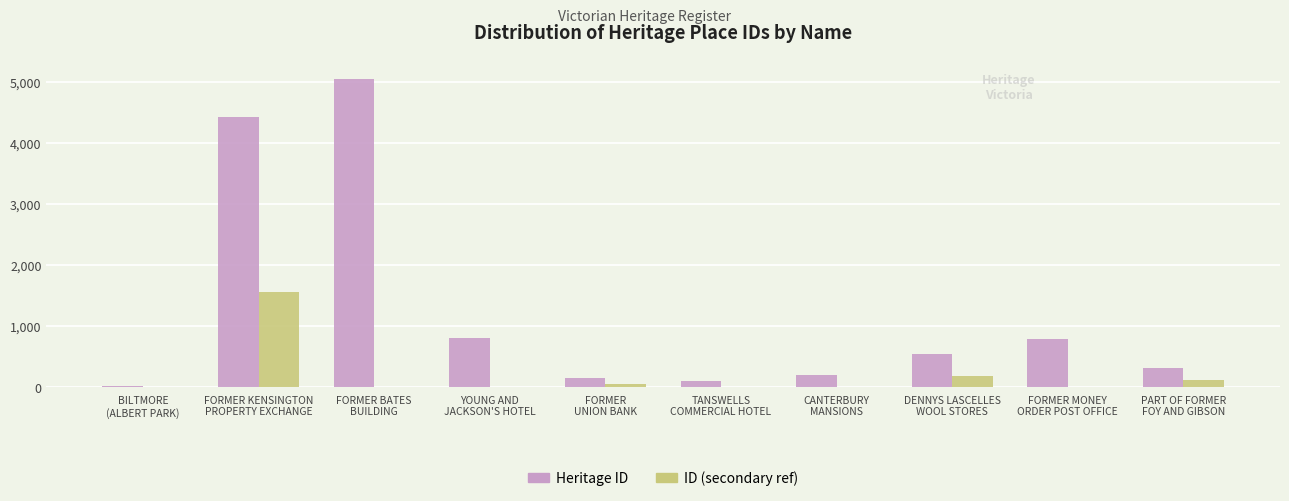

At which category is the sum across all series the highest?

FORMER KENSINGTON
PROPERTY EXCHANGE